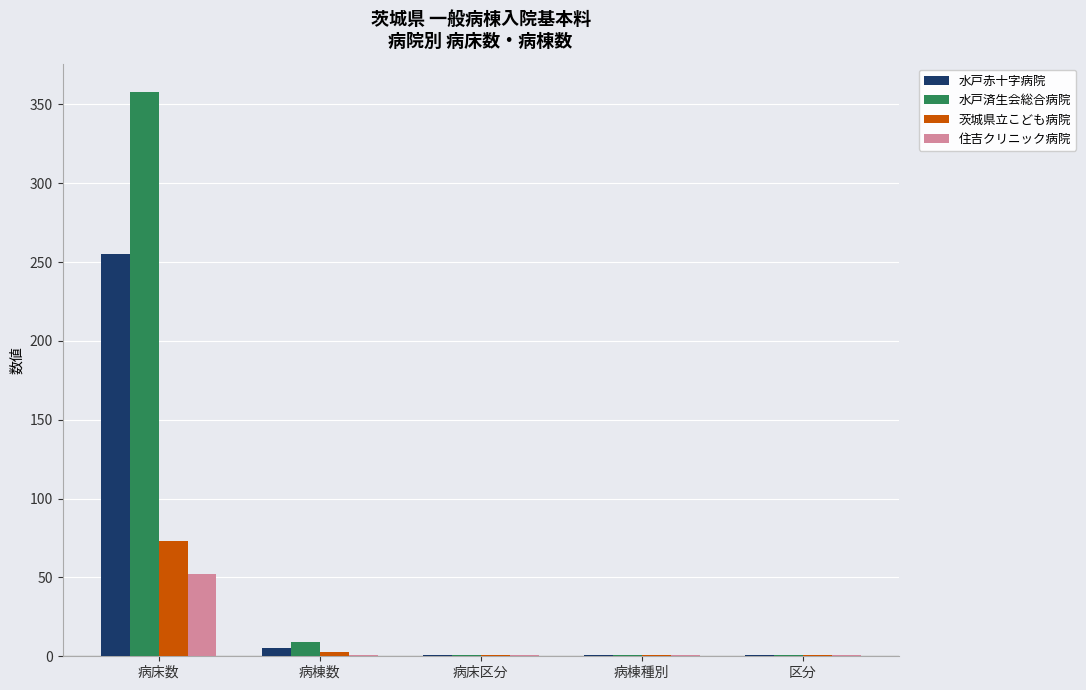

Reading right to left, transcribe all the data shown in this chart.

水戸赤十字病院: 区分=1	病棟種別=1	病床区分=1	病棟数=5	病床数=255
水戸済生会総合病院: 区分=1	病棟種別=1	病床区分=1	病棟数=9	病床数=358
茨城県立こども病院: 区分=1	病棟種別=1	病床区分=1	病棟数=3	病床数=73
住吉クリニック病院: 区分=1	病棟種別=1	病床区分=1	病棟数=1	病床数=52